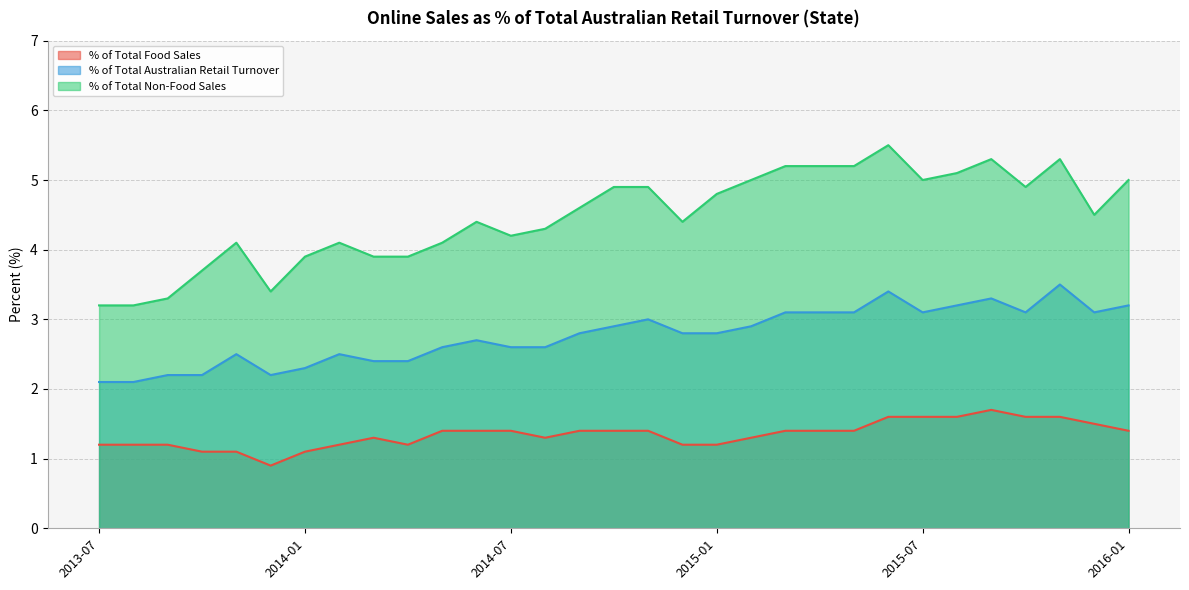

Where is % of Total Australian Retail Turnover nearest to the value 2?

2013-07